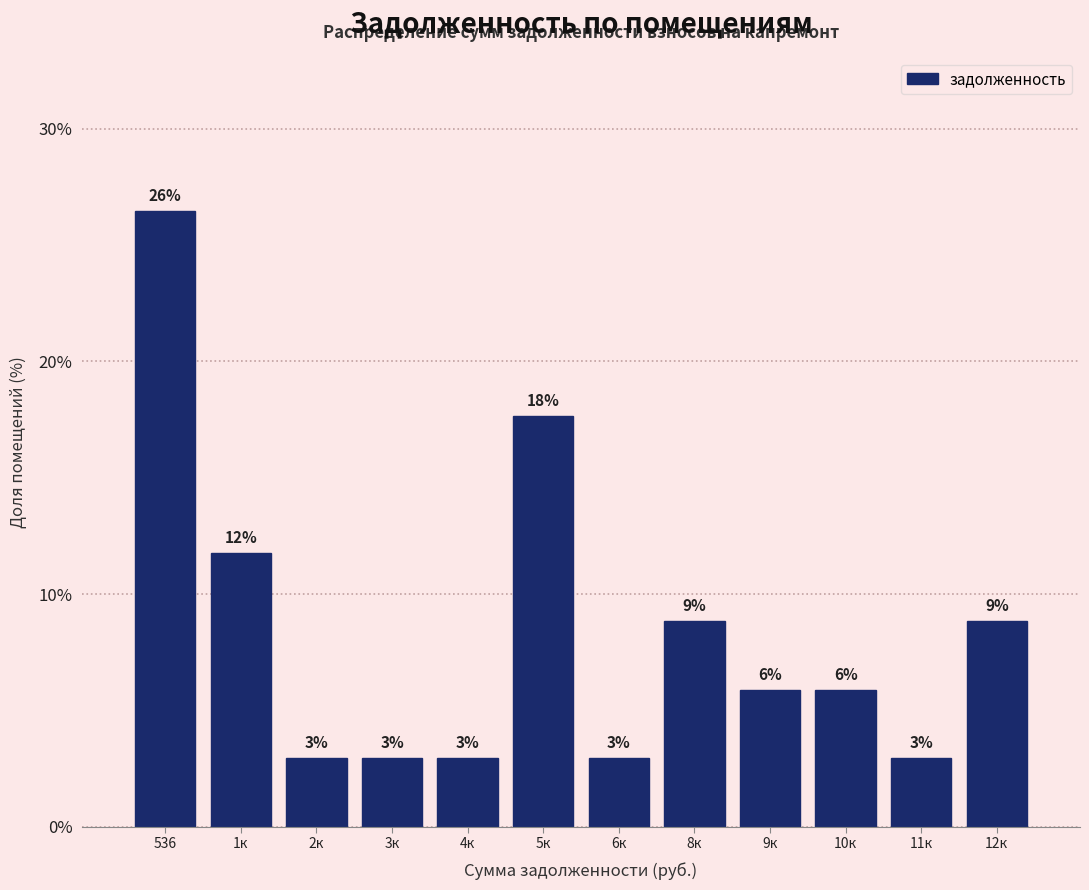

Does the chart contain any negative values?

No